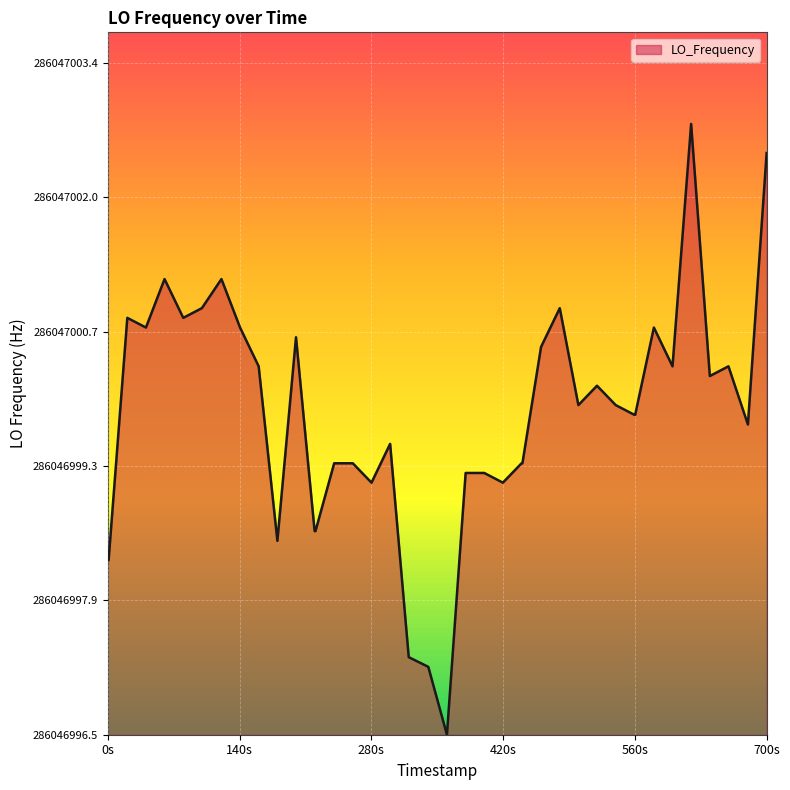

Does the chart display data point markers on the line(s)?

No